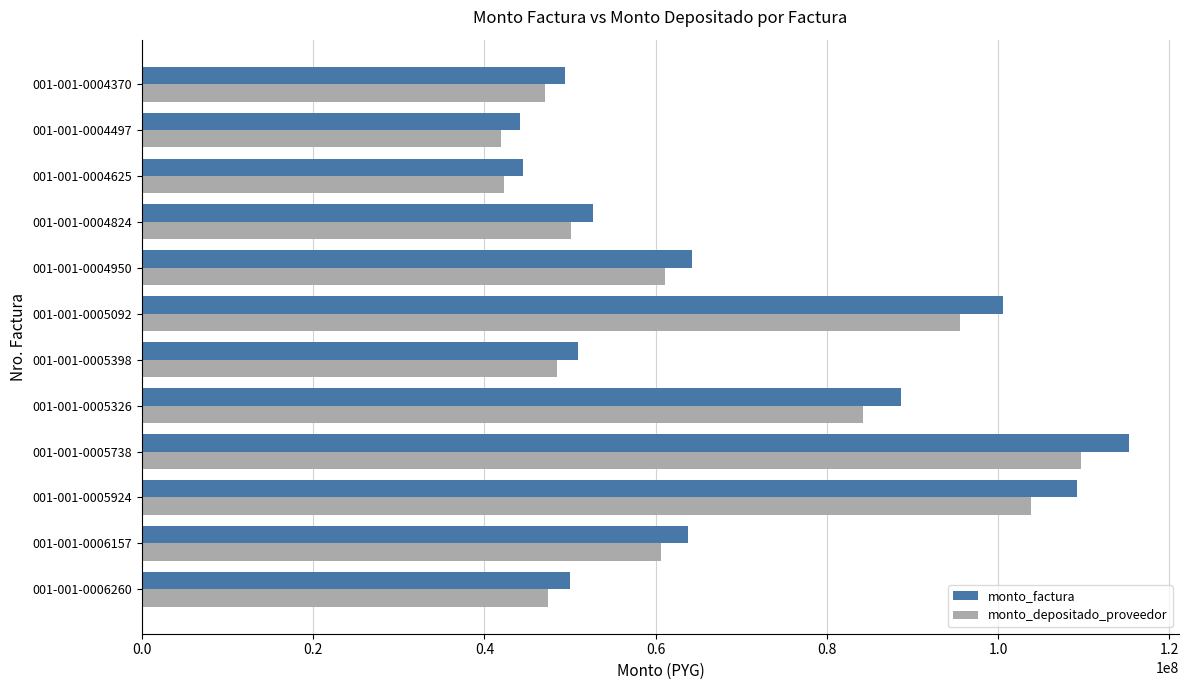

How many distinct data groups are displayed?

2